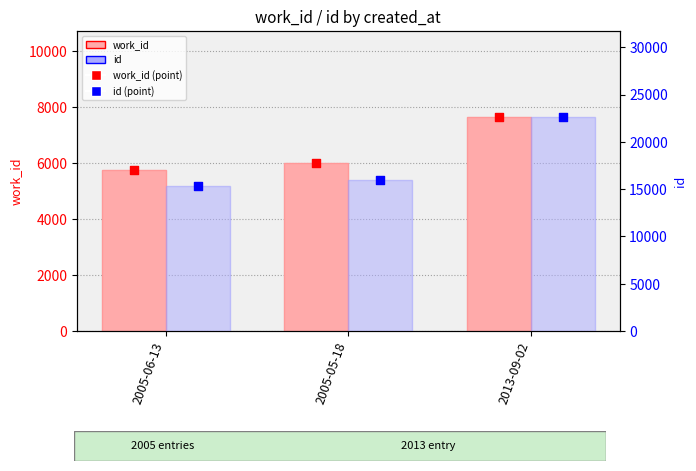

Is the value of id (bar) at 2013-09-02 greater than the value of id at 2005-06-13?

Yes